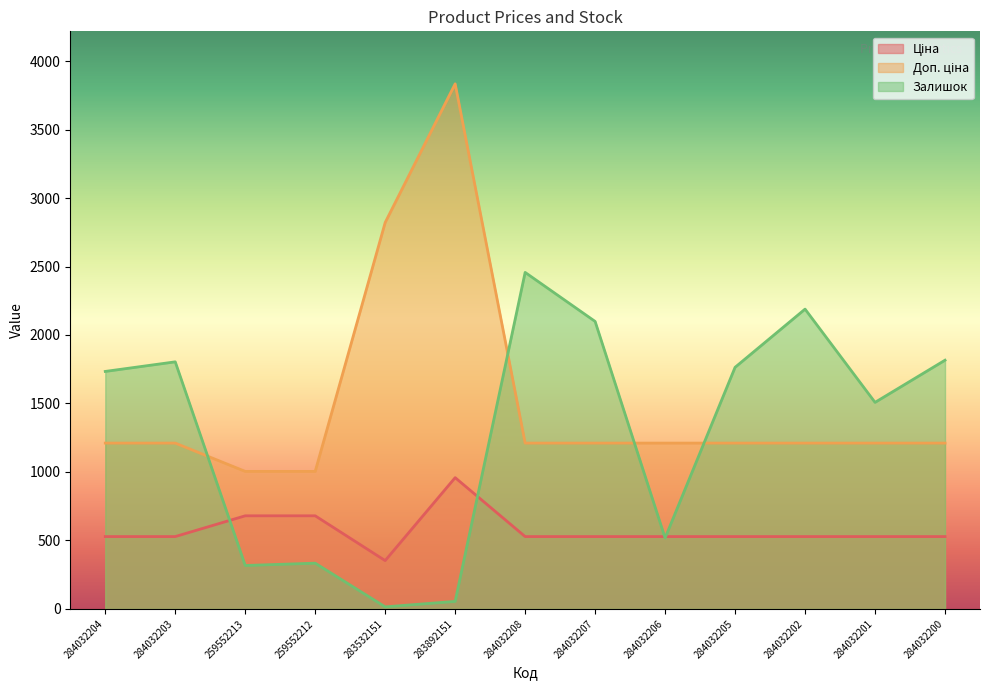

True or false: Залишок has a value of 2457.0 at 284032208.

True